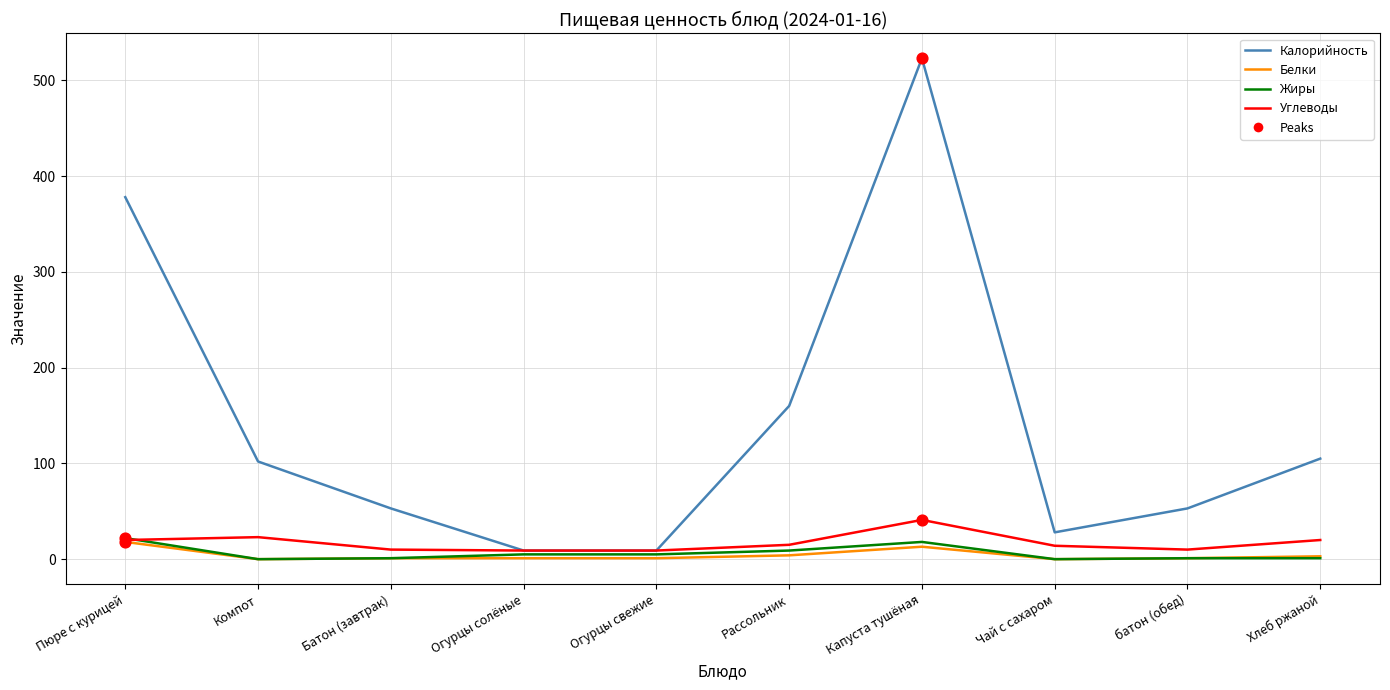

At which category is the sum across all series the highest?

Капуста тушёная